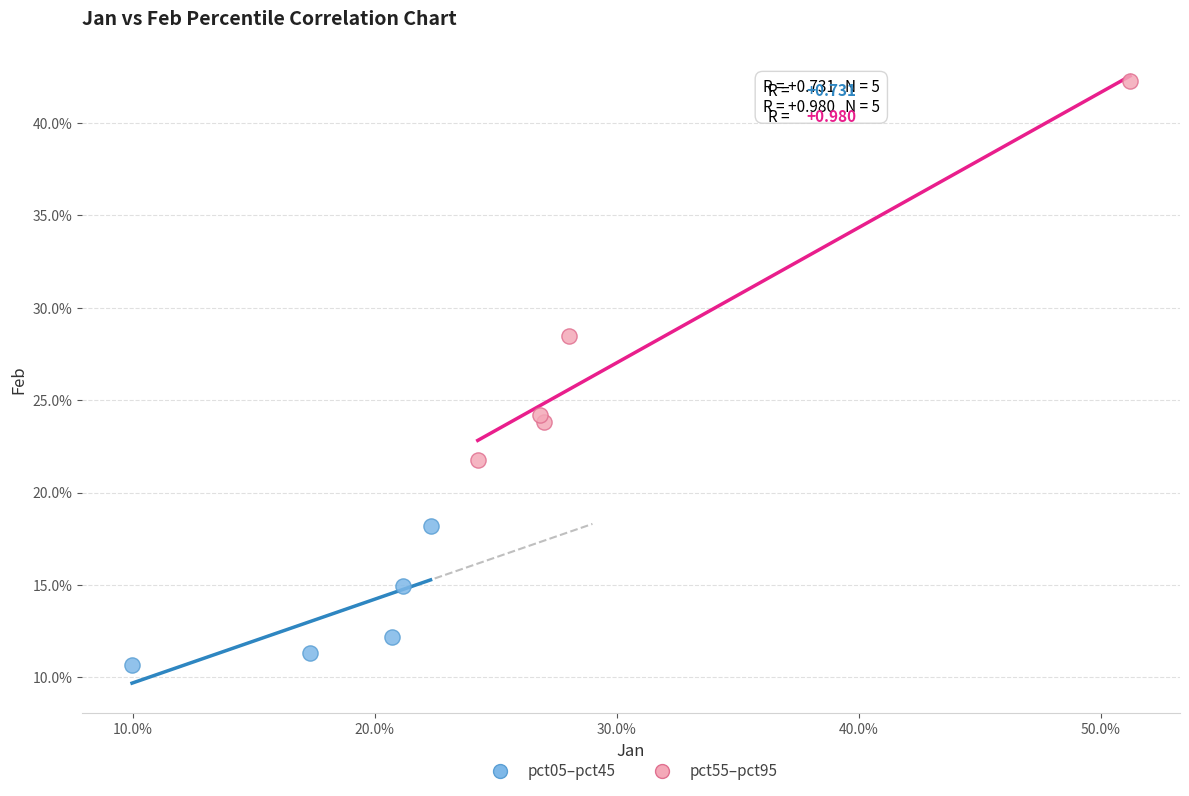

Which series has the widest spread of Y values?

pct55–pct95